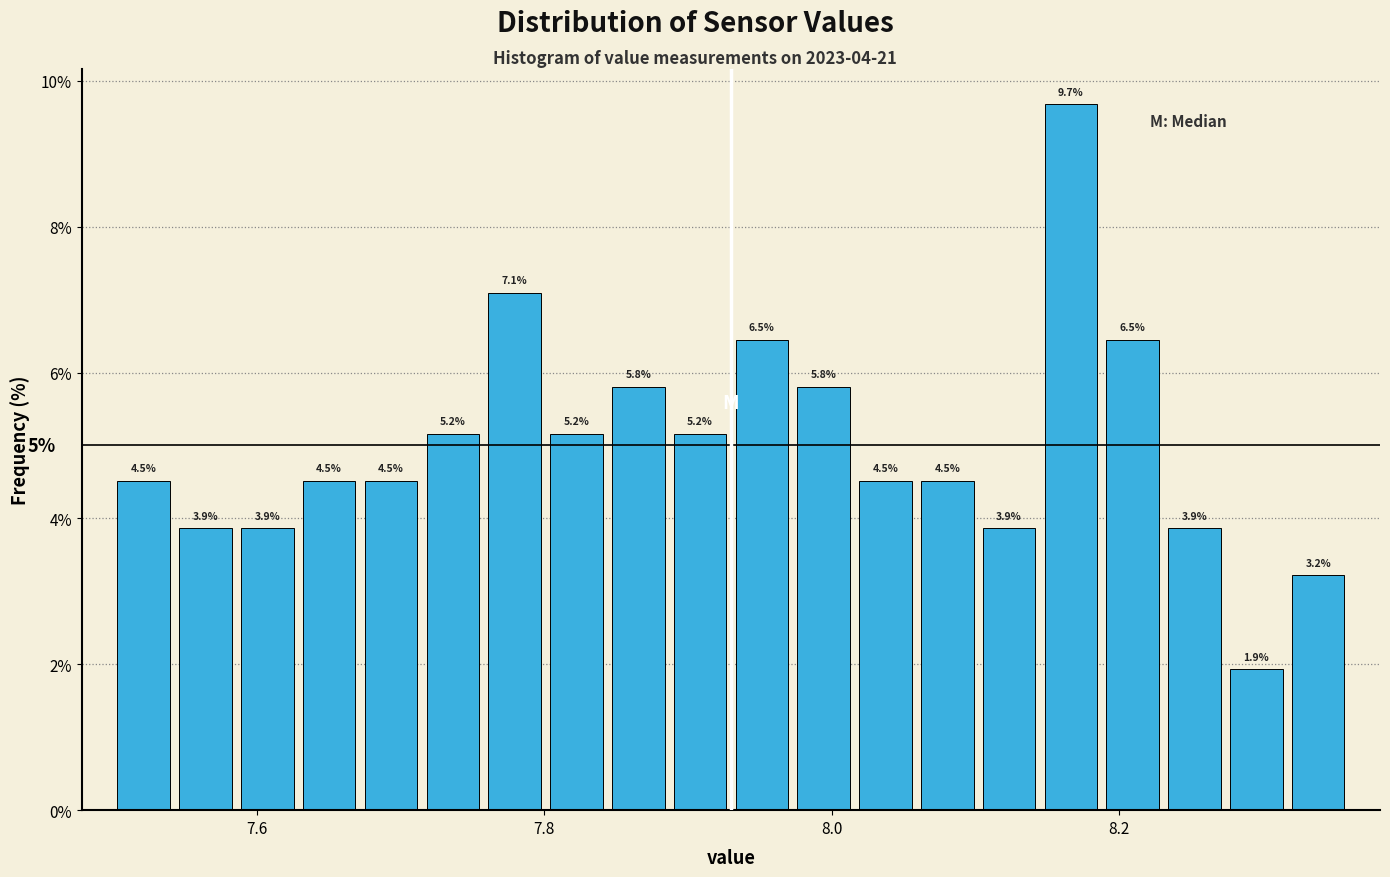

Around what value on the x-axis is the tallest bar? Give the approximate position of its centre, as read against the axis.

8.16